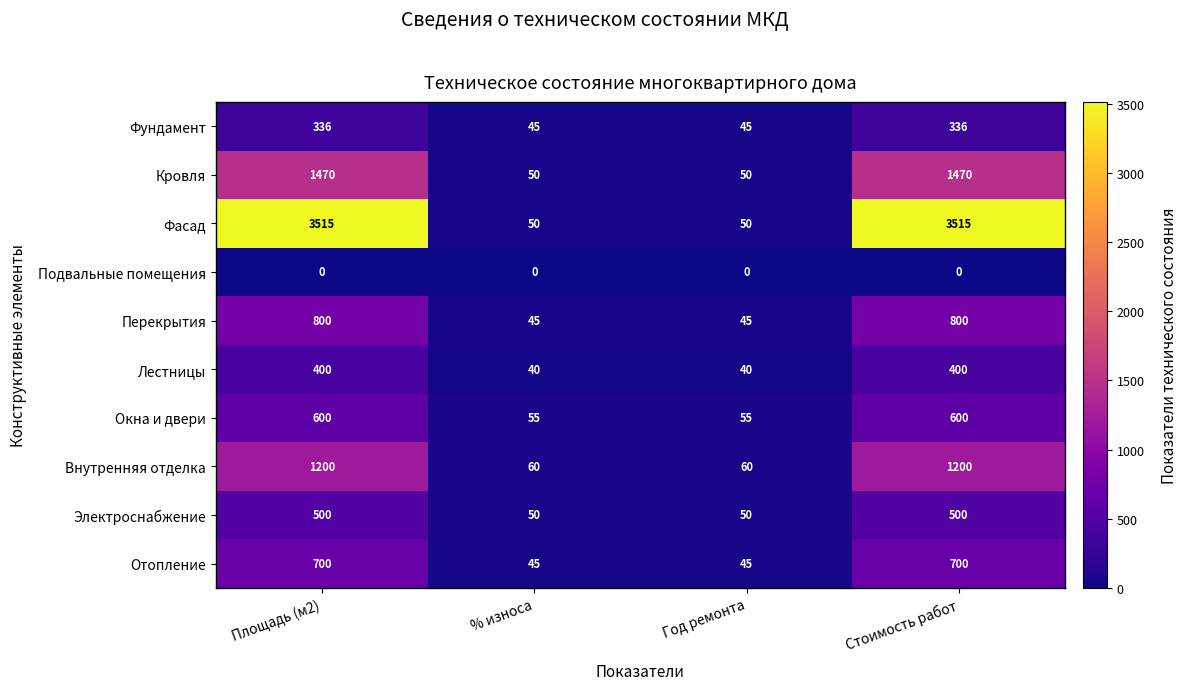

How many Кровля values are between 50 and 1470?

4